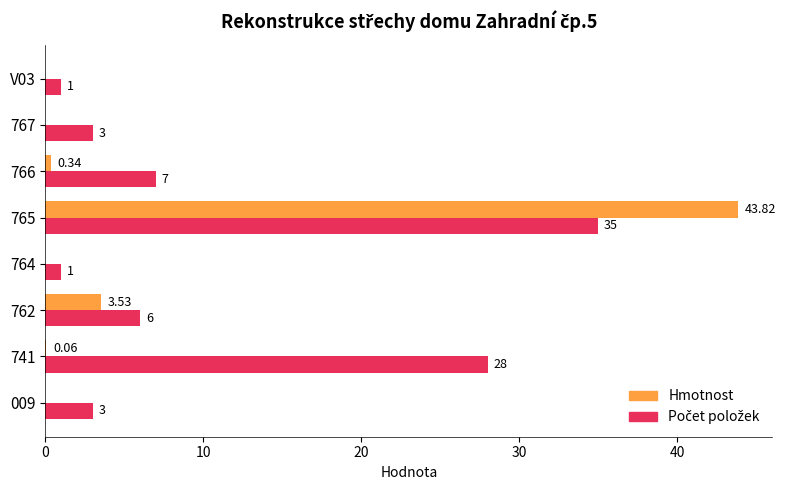

Which category has the highest value in the Hmotnost series?

765